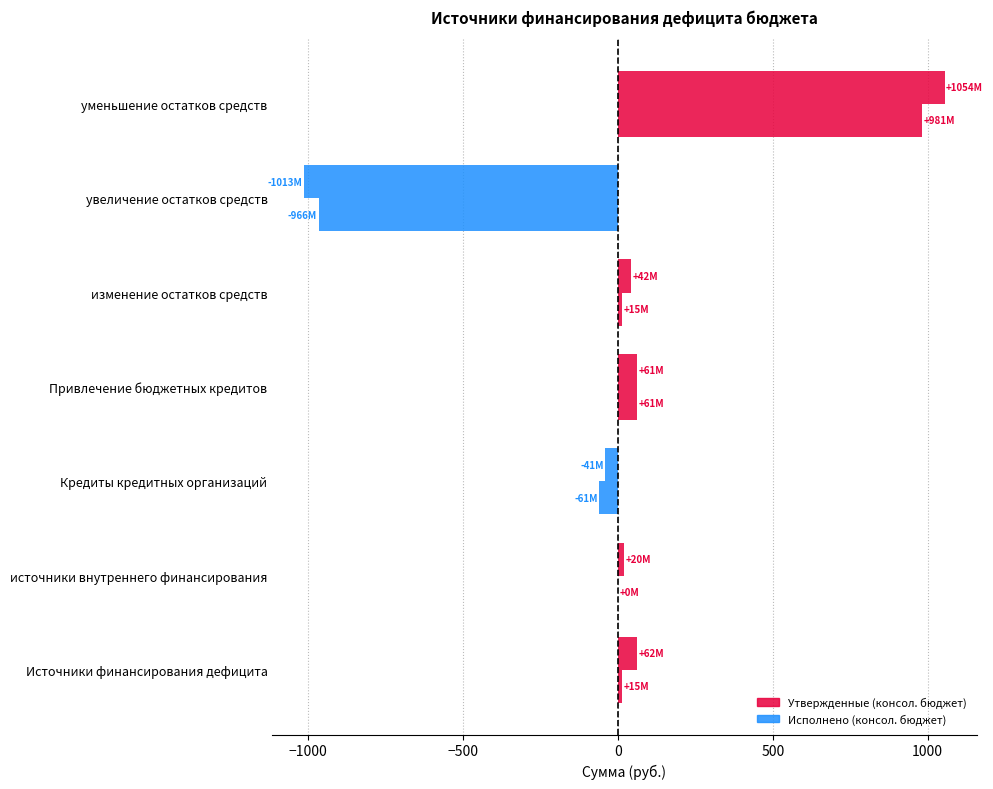

How many distinct data groups are displayed?

2